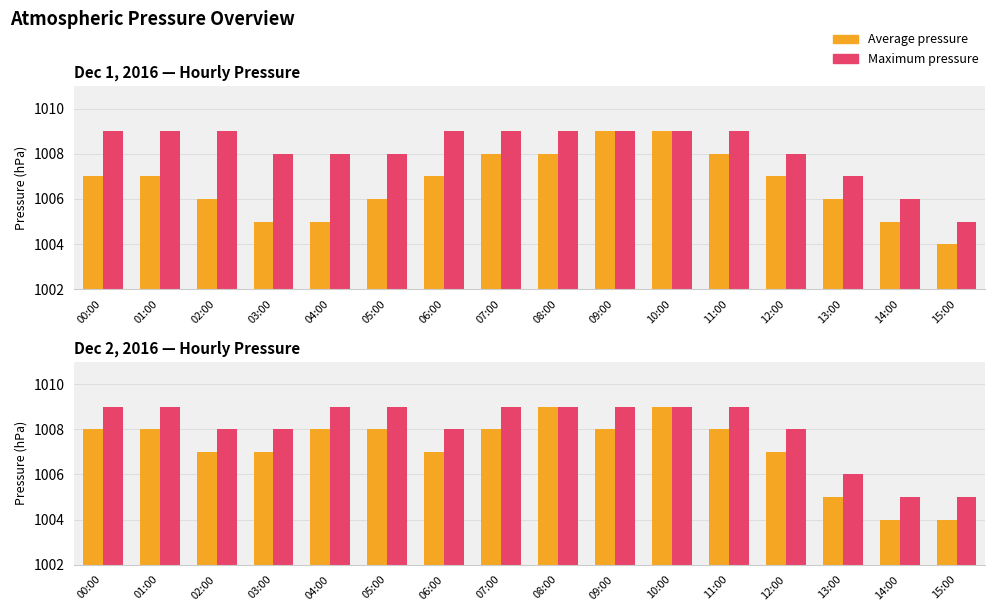

What is the difference between the maximum and second lowest values in the Average pressure series?

5